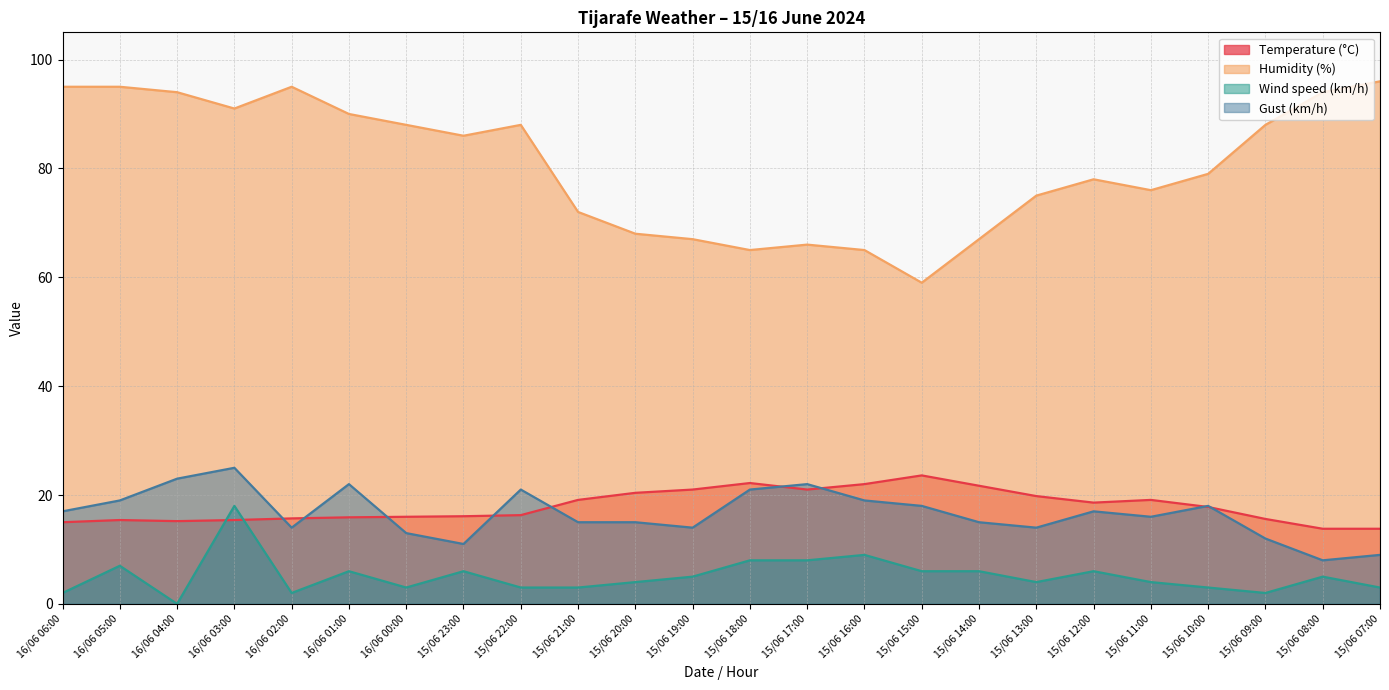

Where is Temperature (°C) nearest to the value 18?

15/06 10:00